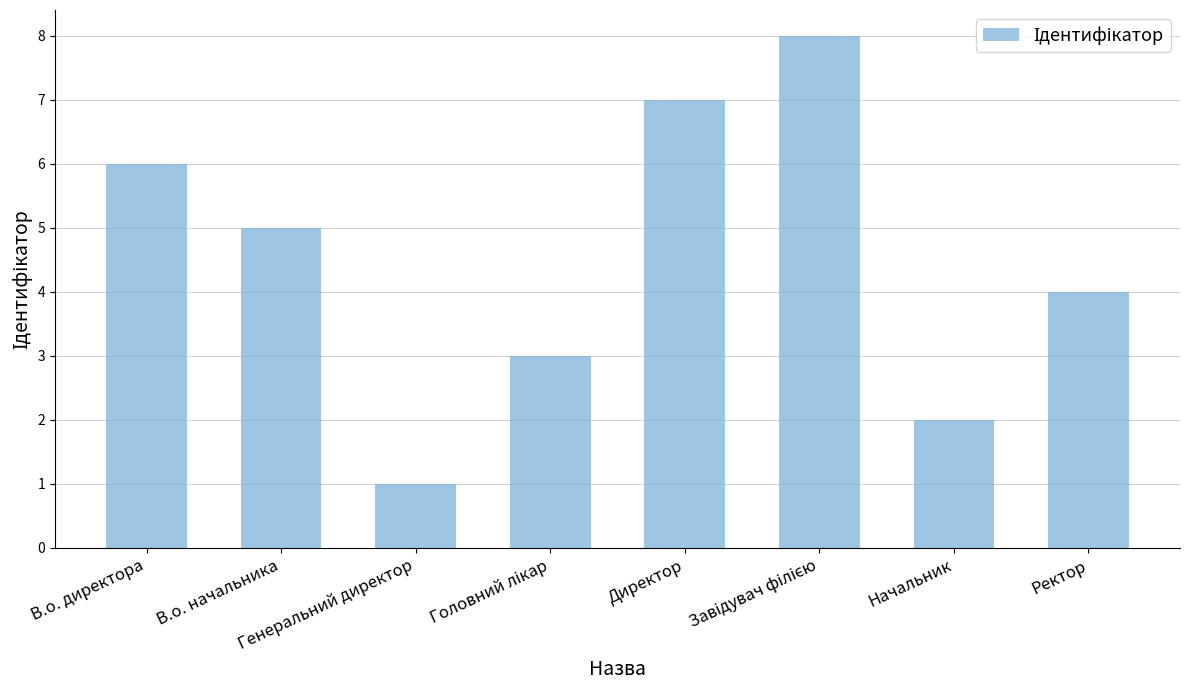

What is the greatest value displayed?

8